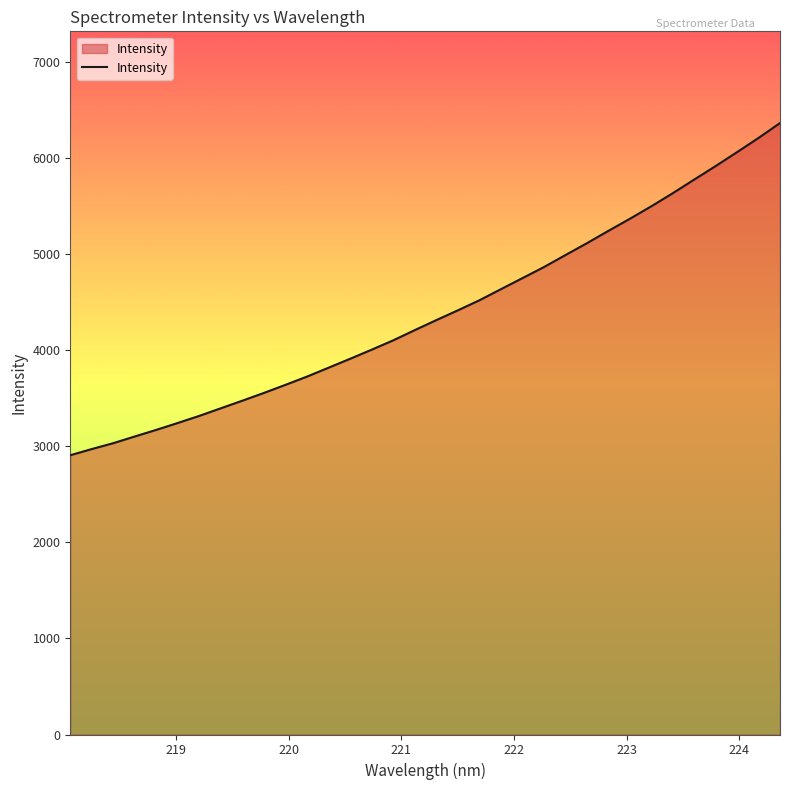

What is the difference between the maximum and minimum values?

3457.9